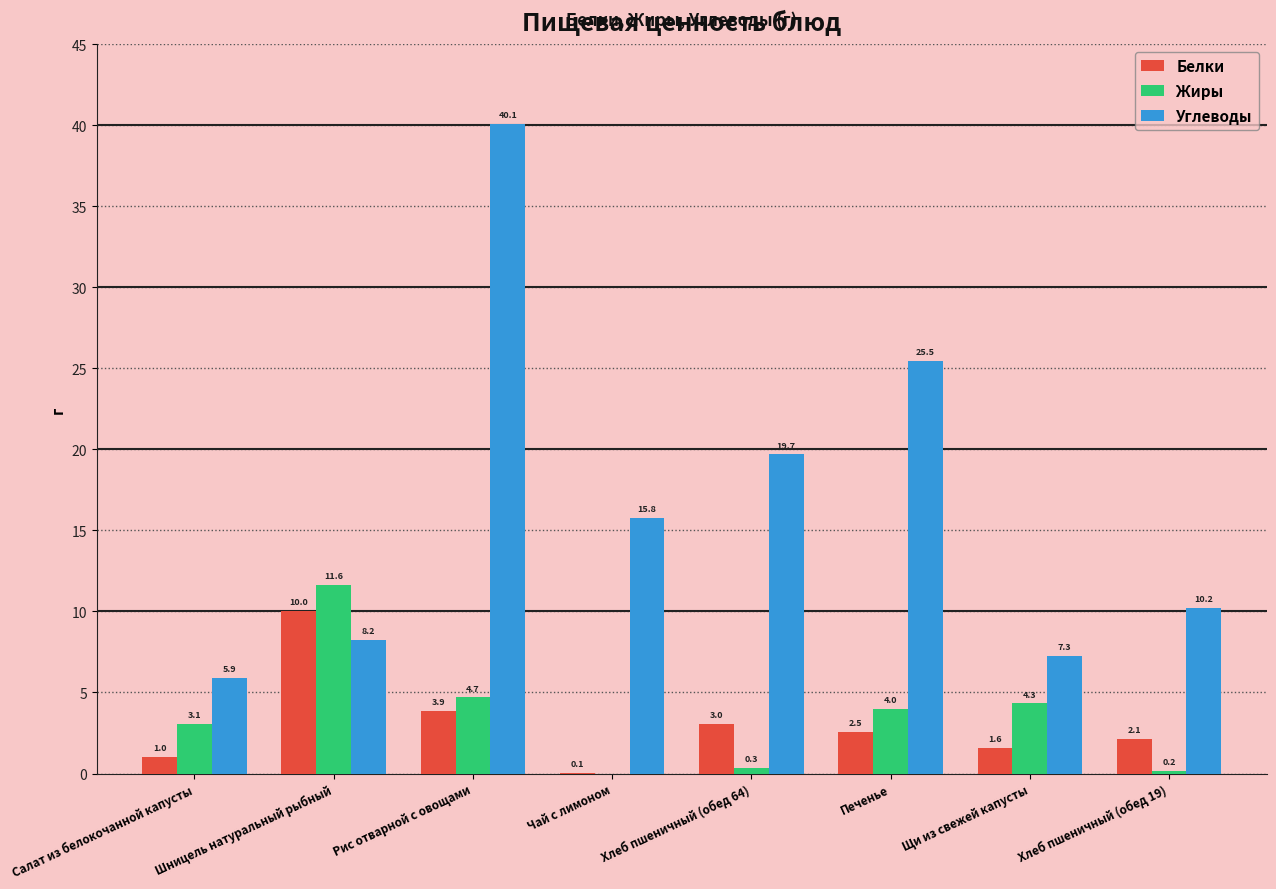

What is the highest value of the Углеводы series?

40.1